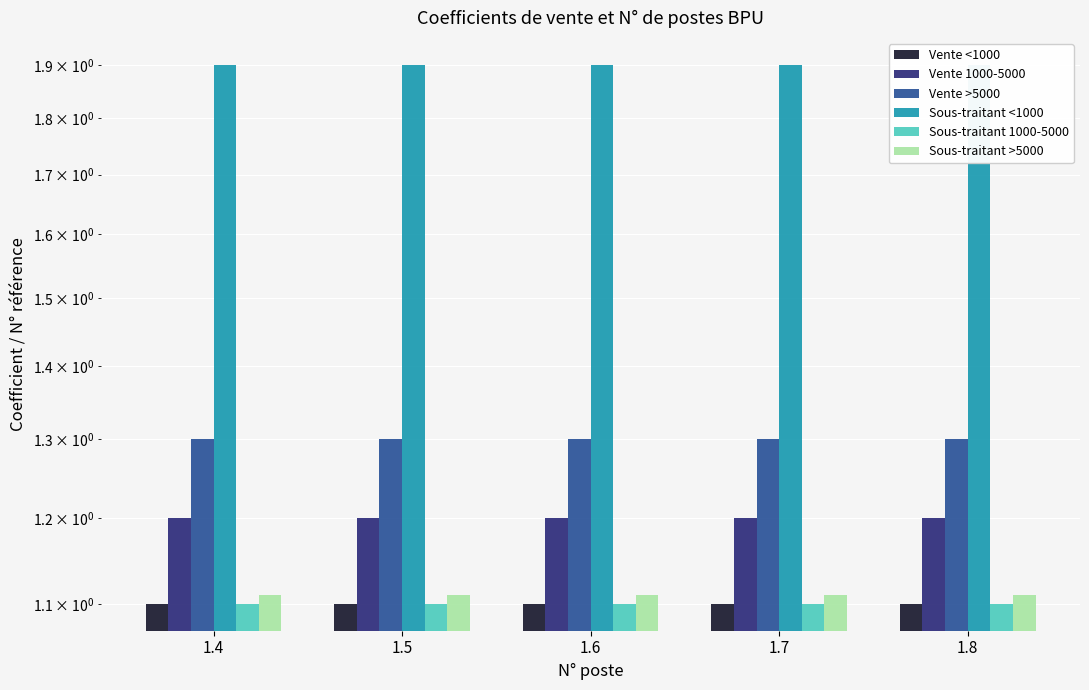

Where is Sous-traitant >5000 nearest to the value 1?

1.4